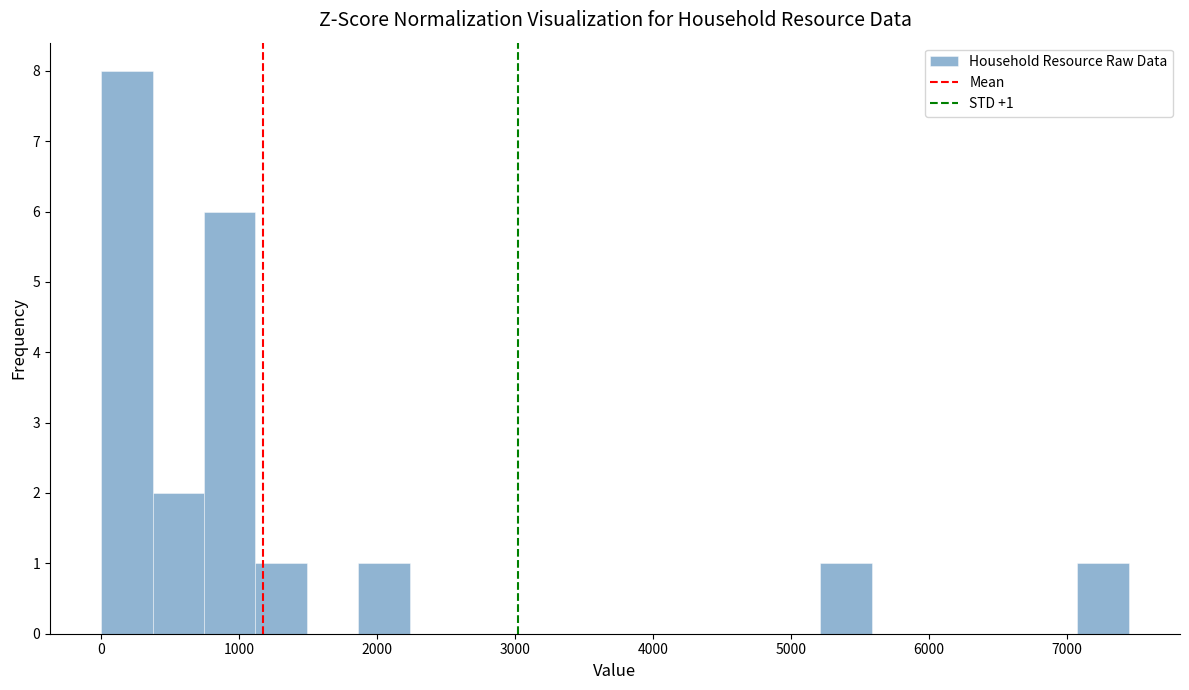

Around what value on the x-axis is the tallest bar? Give the approximate position of its centre, as read against the axis.

200